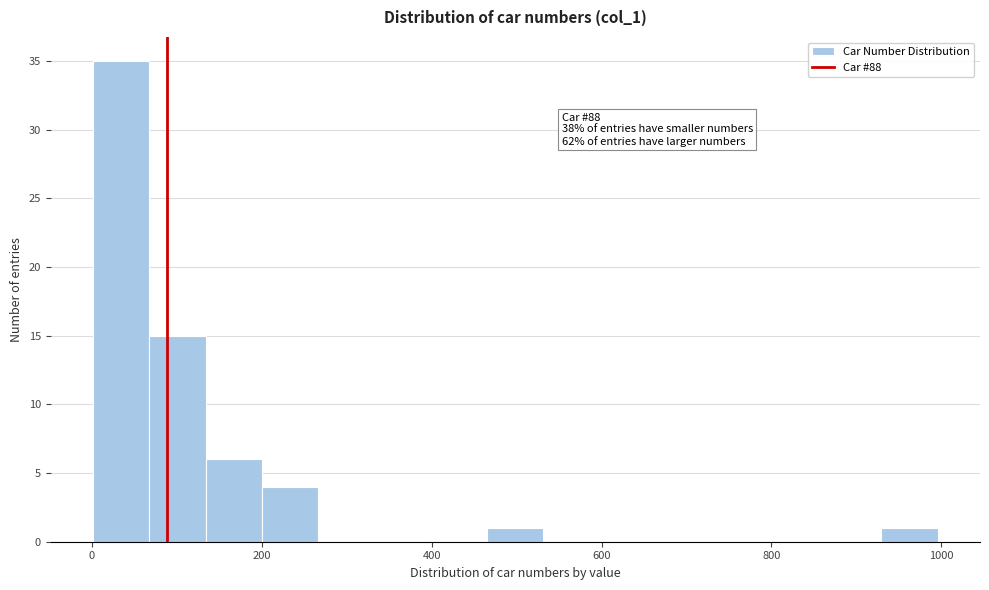

Around what value on the x-axis is the tallest bar? Give the approximate position of its centre, as read against the axis.

40